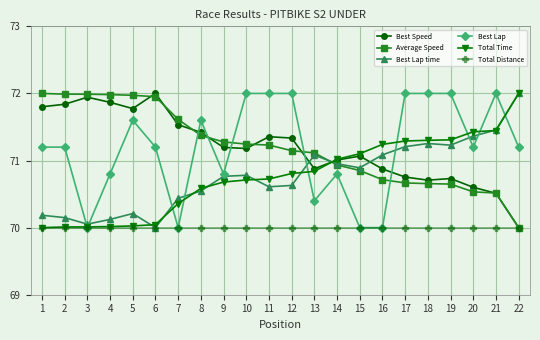

Which series changed the most between 7 and 10?

Best Lap